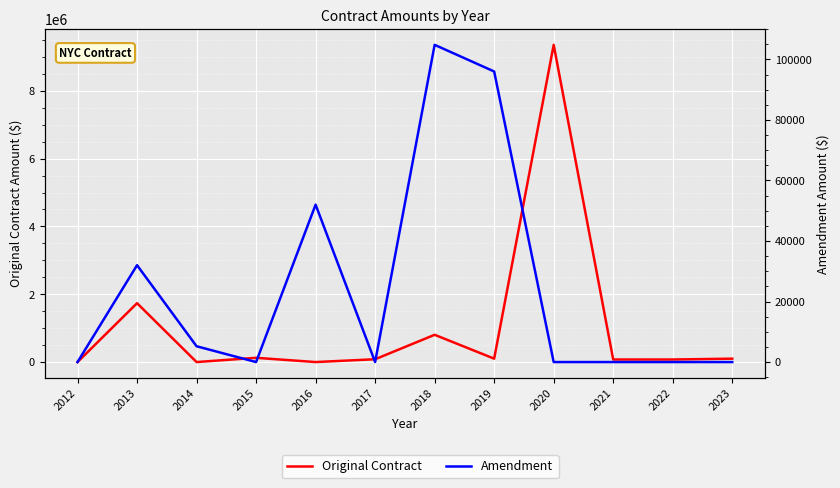

Is the value of Amendment at 2023 greater than the value of Original Contract at 2022?

No